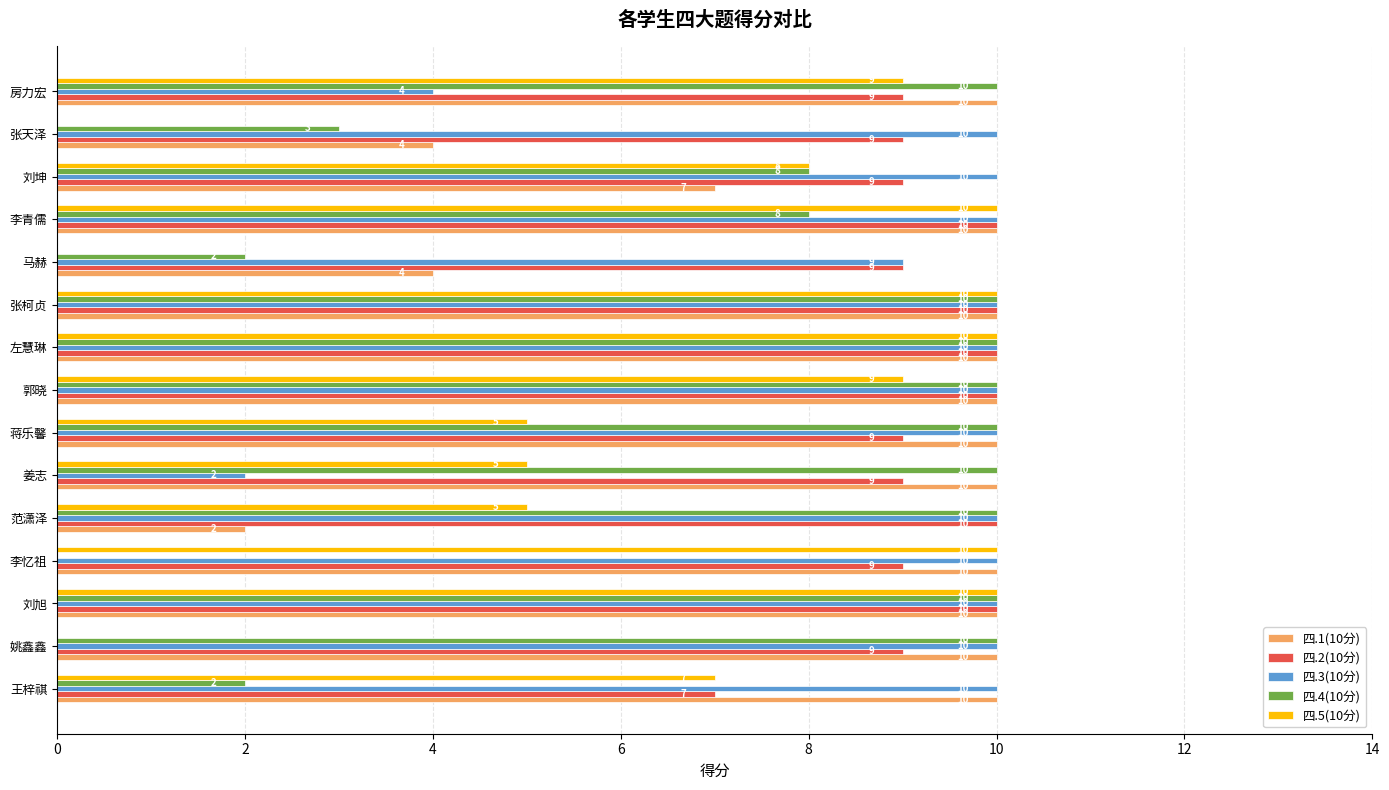

Is the value of 四.3(10分) at 马赫 greater than the value of 四.4(10分) at 左慧琳?

No